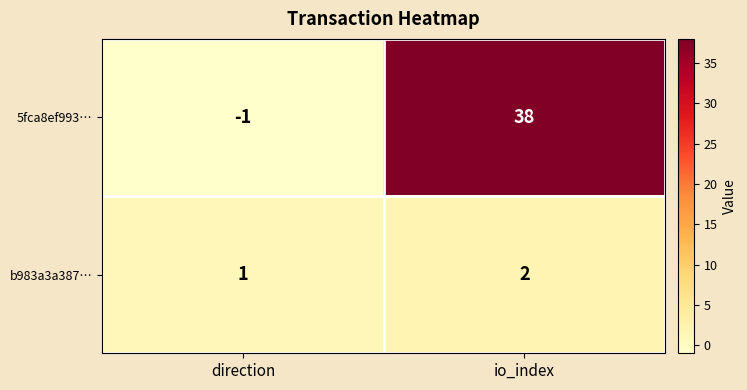

Rank the series by their maximum value, from lowest to highest.

b983a3a387…, 5fca8ef993…